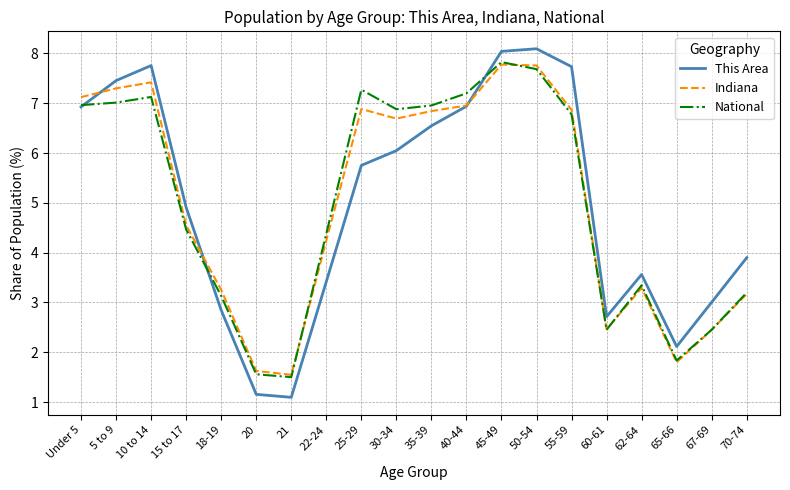

The National series shows 7.3 at 25-29. True or false?

True